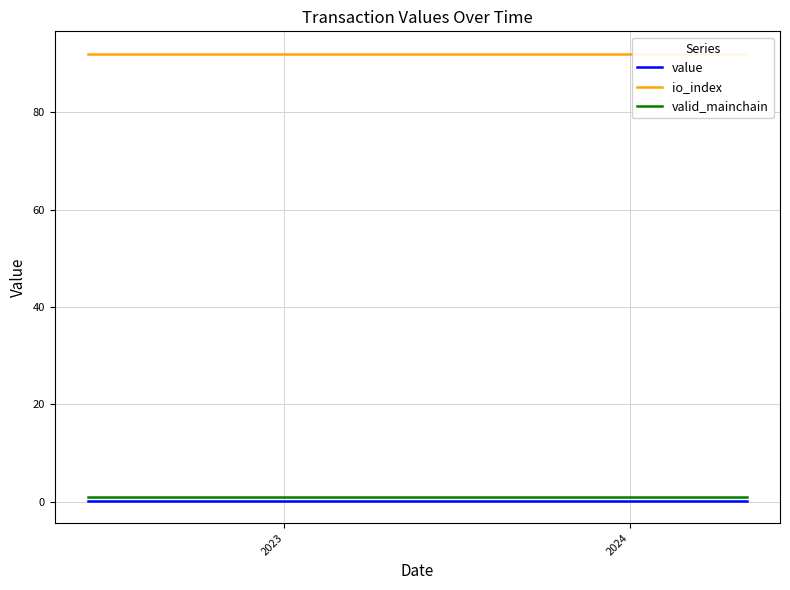

What is the maximum value shown in the chart?

92.0